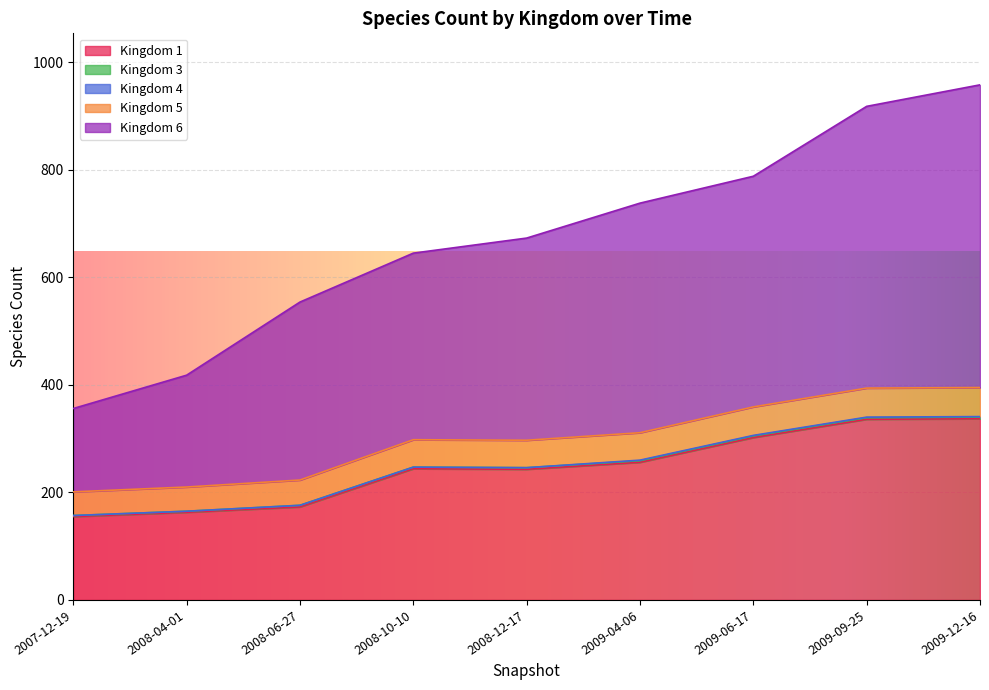

Count the 4 values in the range 0 to 1.

9